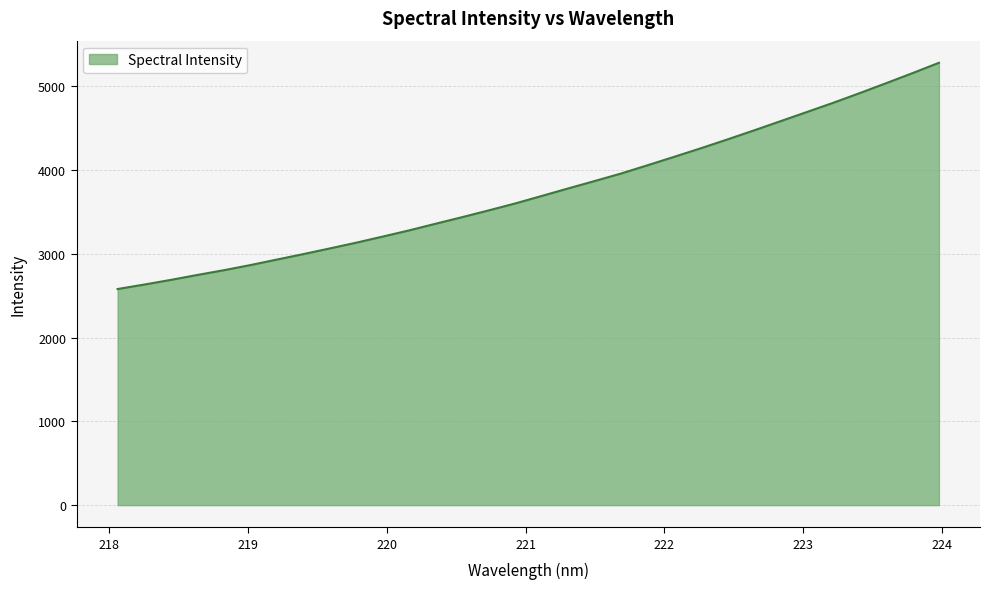

What is the difference between the maximum and minimum values?

2700.8